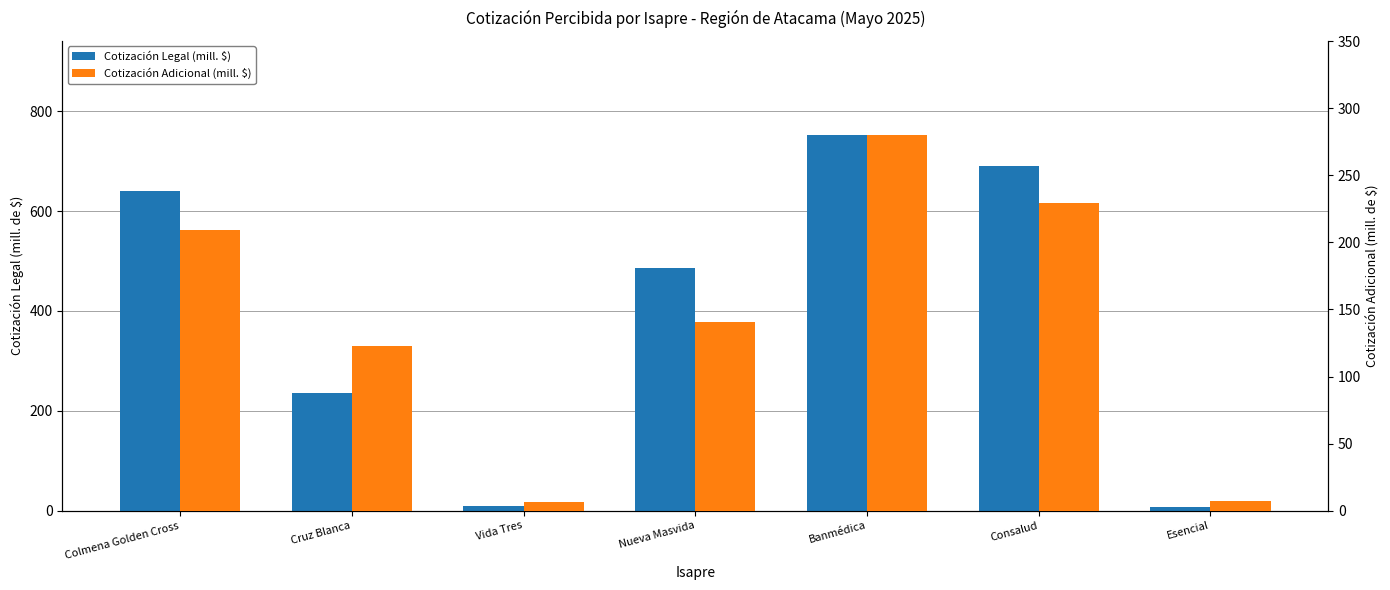

What is the total value across all series at Consalud?

918.8